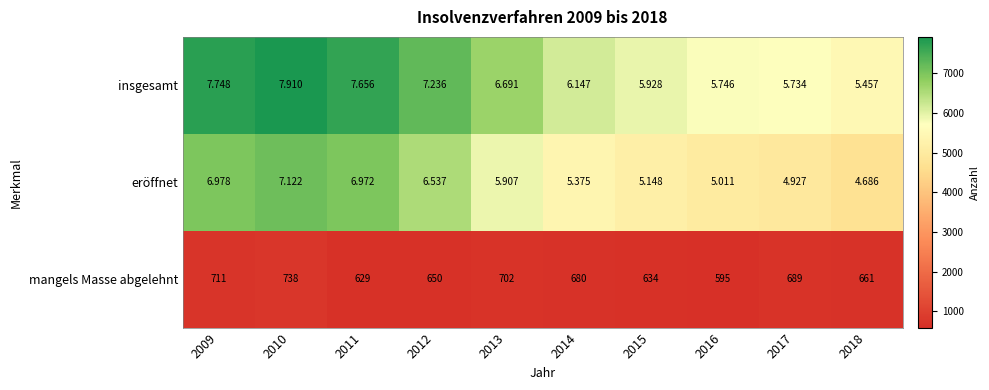

What is the minimum value shown in the chart?

595